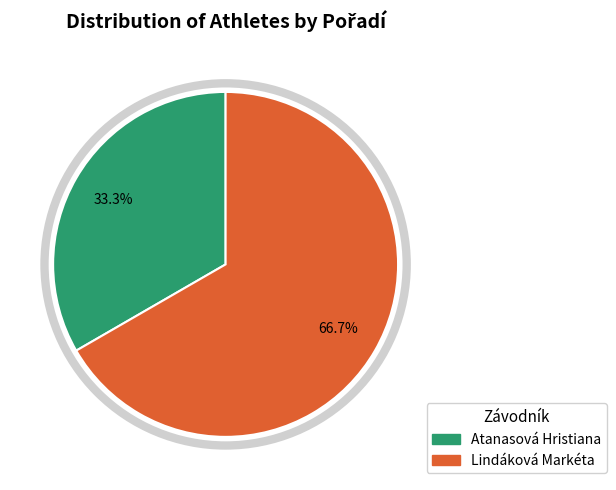

Is it true that Lindáková Markéta is 67% of the pie?

True